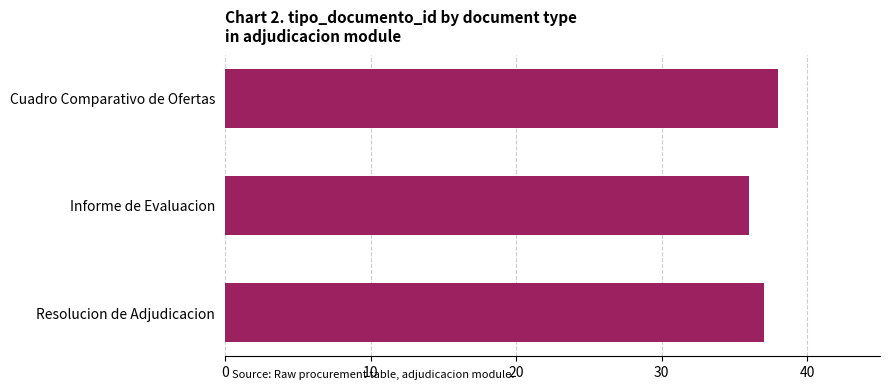

What is the sum of all values?

111